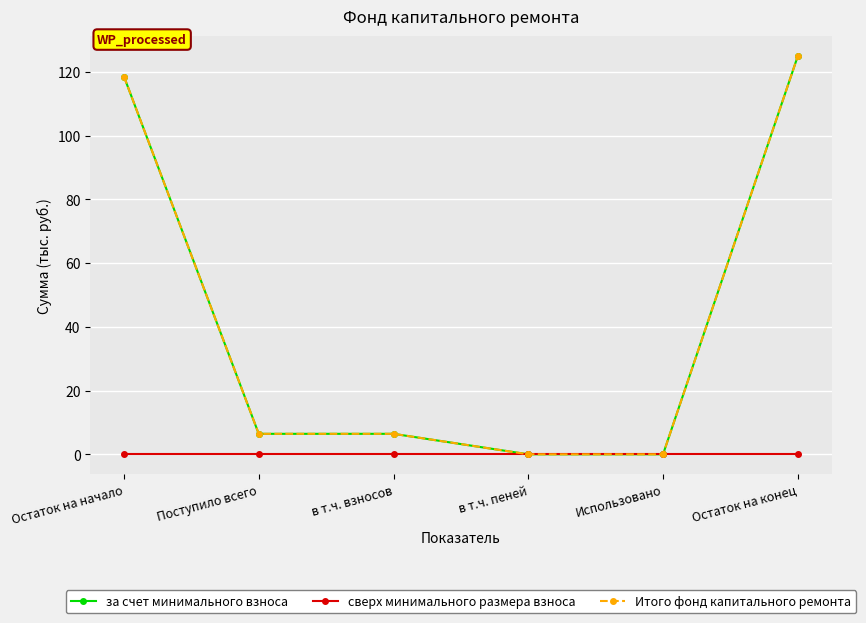

How many lines are shown in the chart?

3